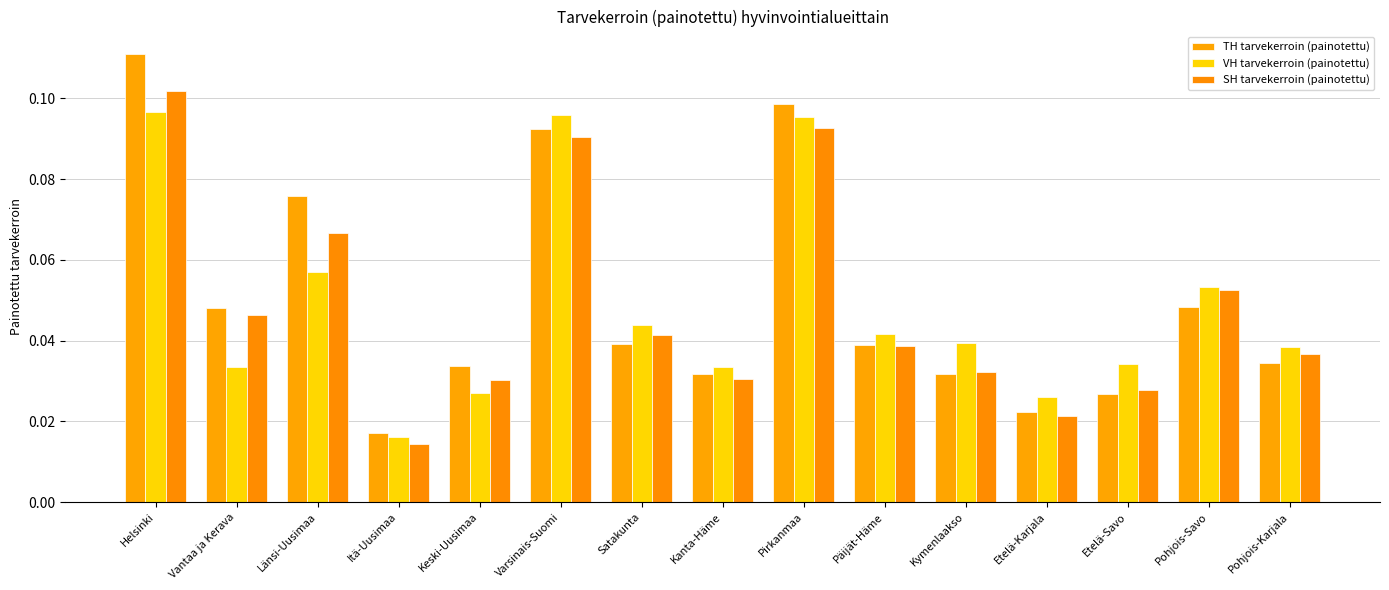

Does the chart contain stacked bars?

No